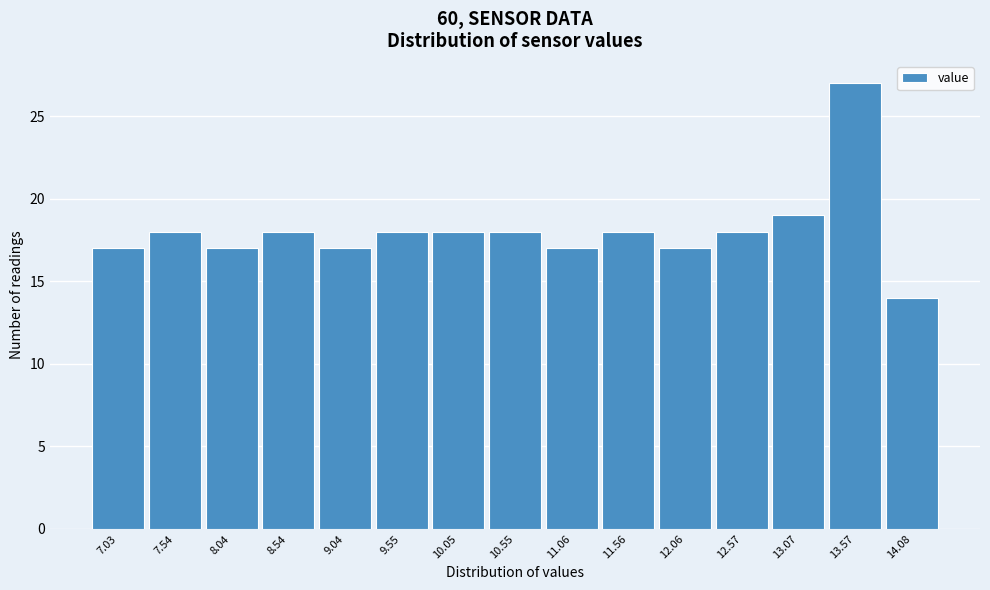

How tall is the bar that spans 8.8 to 9.3 on the x-axis? Neither the bar edges nor the heights are printed on the chart, so give them approximately, as read against the axes.

17